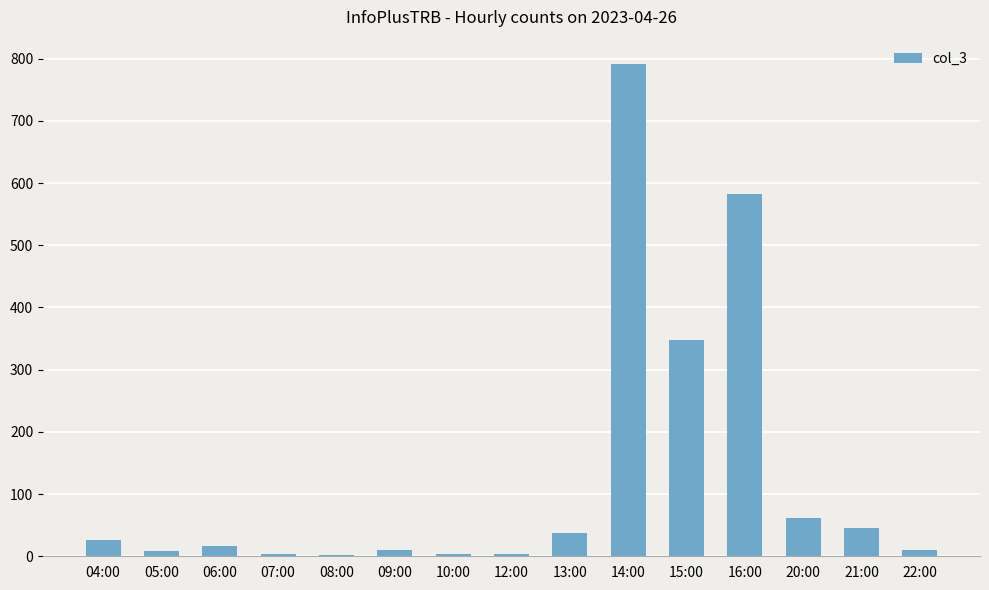

Which category has the highest value across all series?

14:00